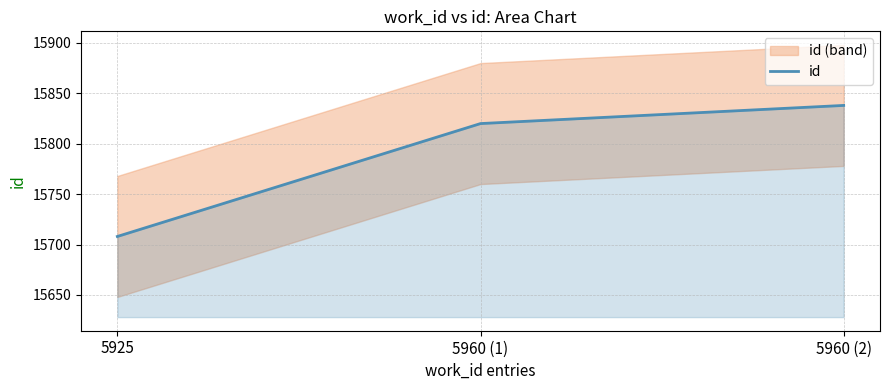

Count the number of values greater than 15820.

1